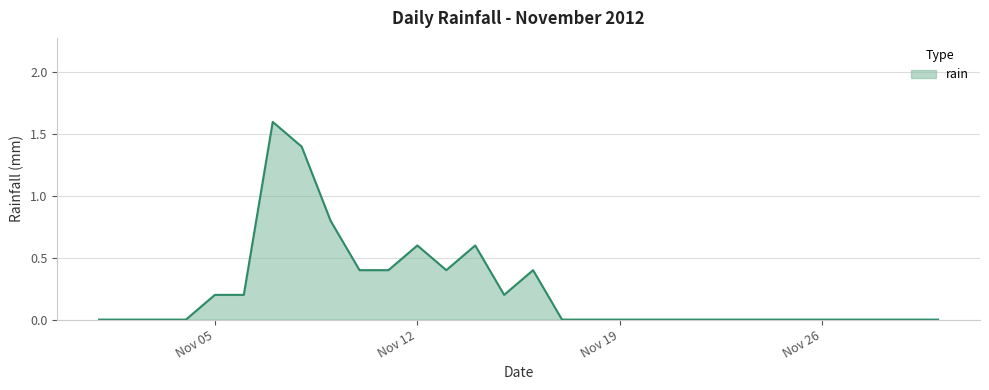

What is the difference between the maximum and minimum values?

1.6